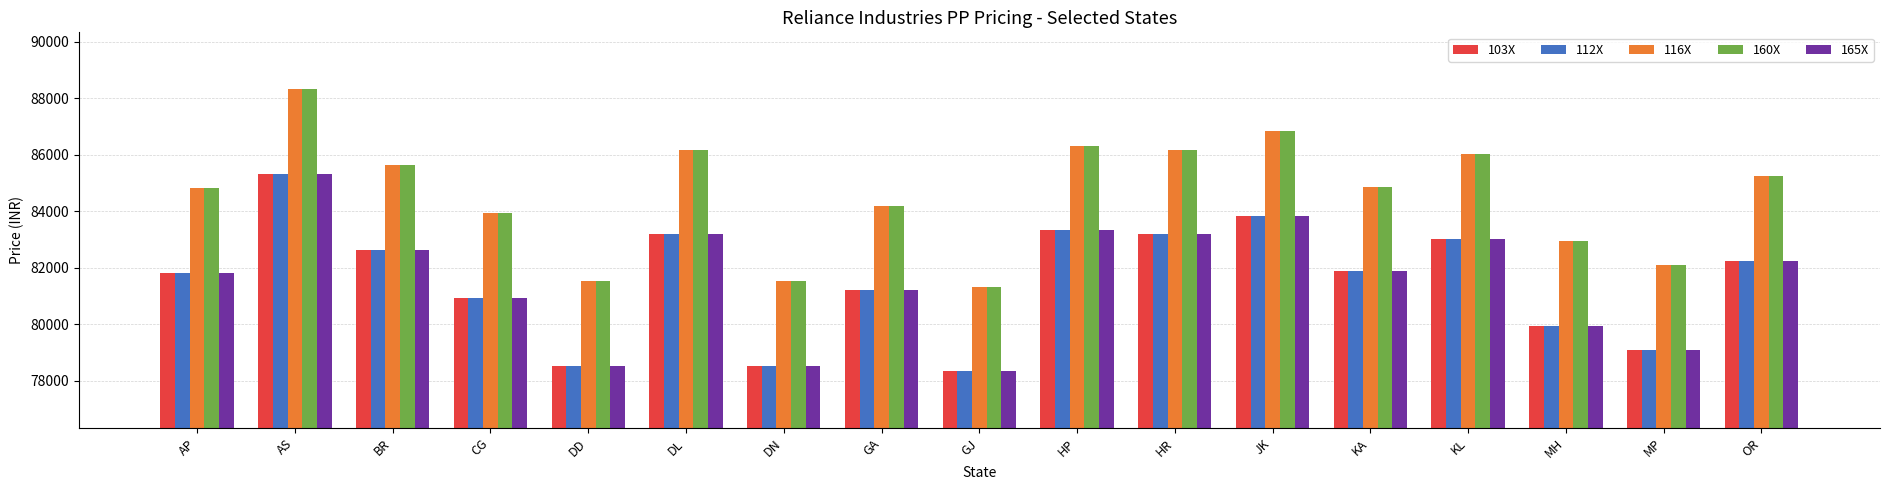

What is the maximum value for 116X?

88340